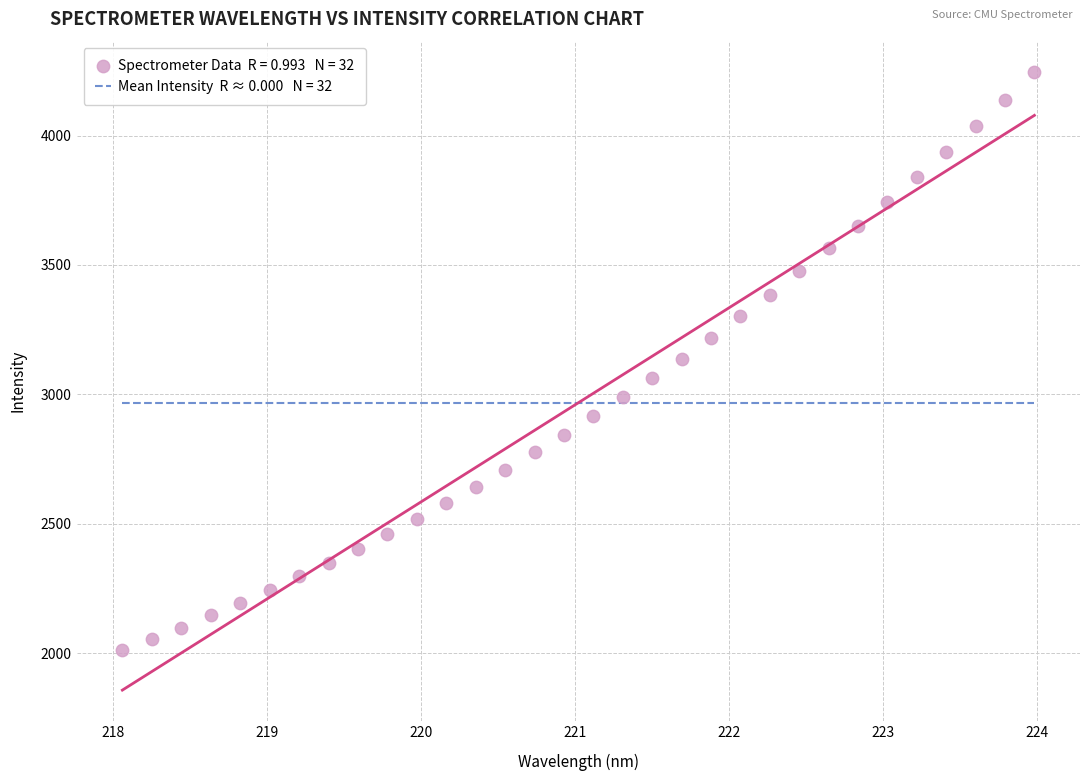

What is the range of Y values (max minus min)?

2234.5